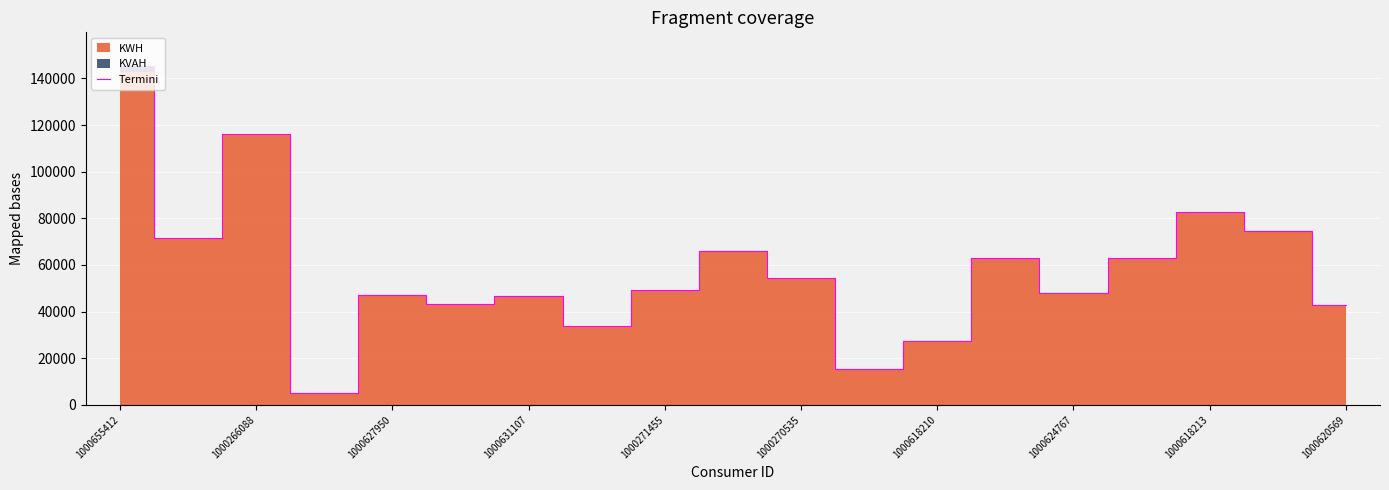

Is it true that Termini equals 71229.3 at 1000620569?

False